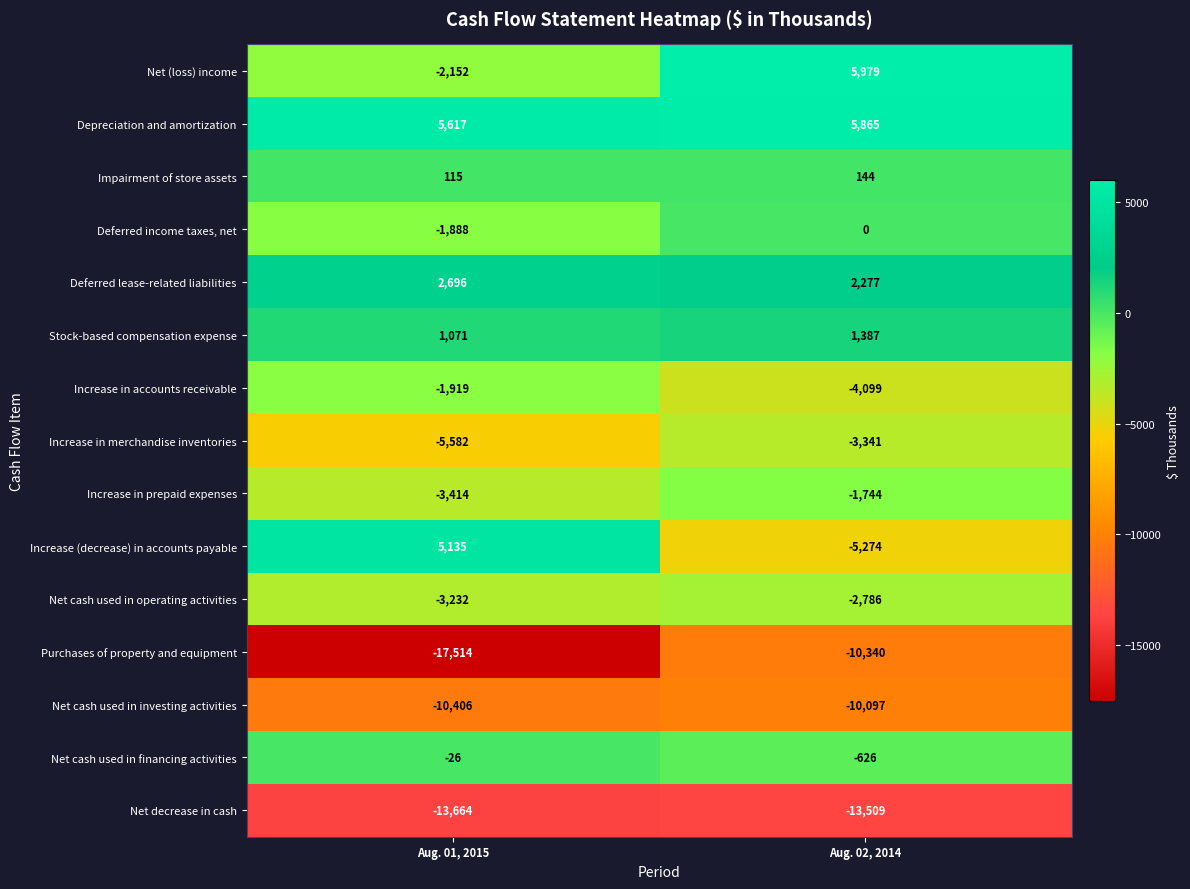

Which series has the widest spread of values?

Increase (decrease) in accounts payable